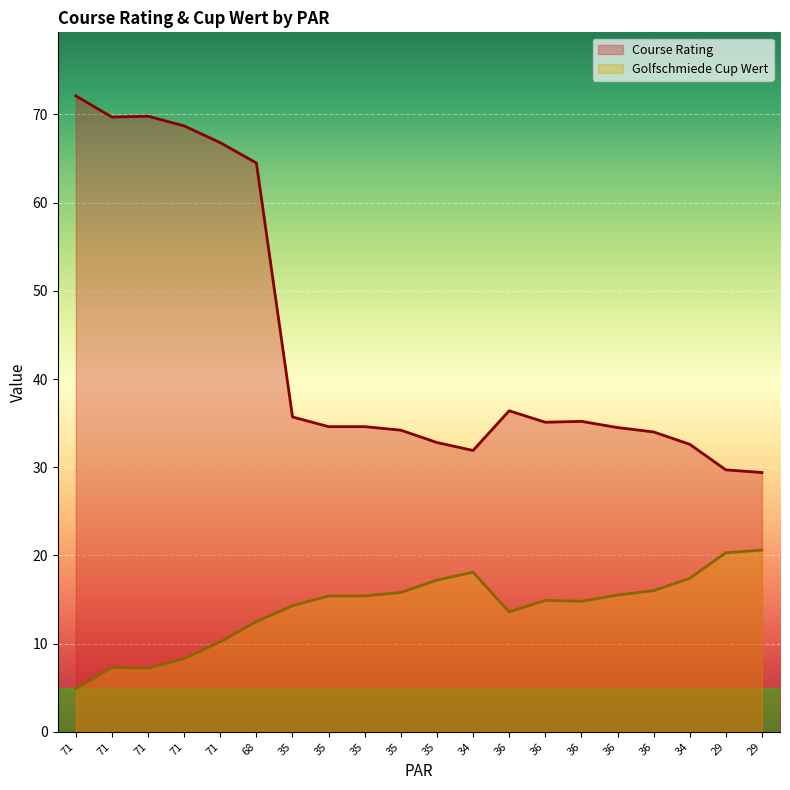

What is the sum of the Golfschmiede Cup Wert values at 35 and 71?

19.2